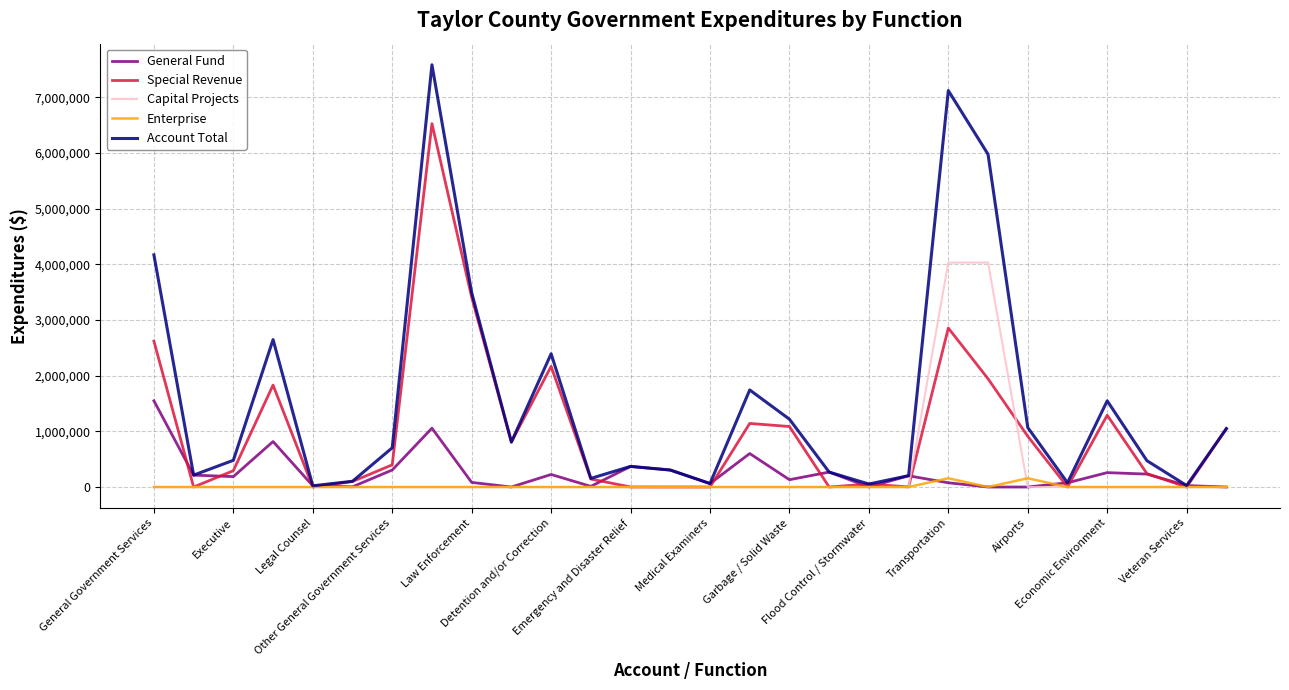

Rank the series by their maximum value, from highest to lowest.

Account Total, Special Revenue, Capital Projects, General Fund, Enterprise